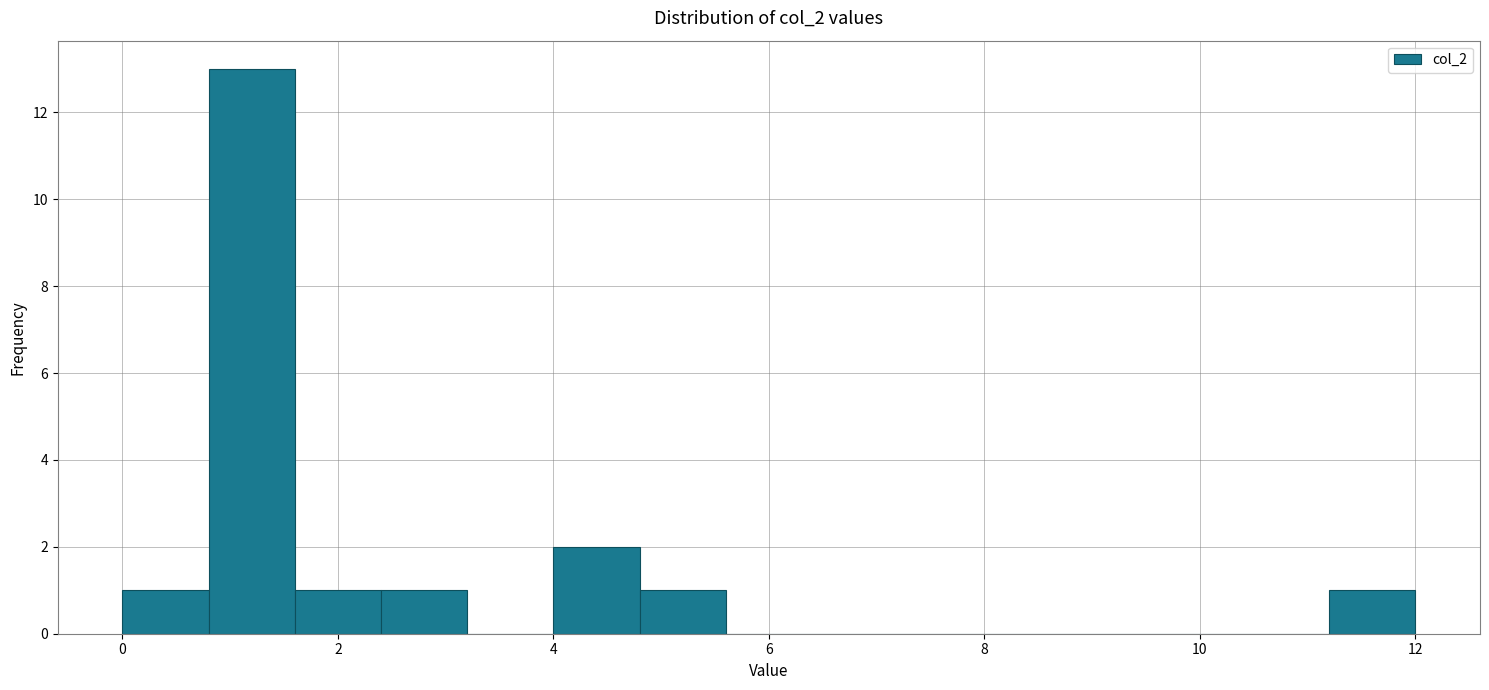

How tall is the bar that spans 0.0 to 0.8 on the x-axis? The values are not printed on the chart, so give them approximately, as read against the axis.

1